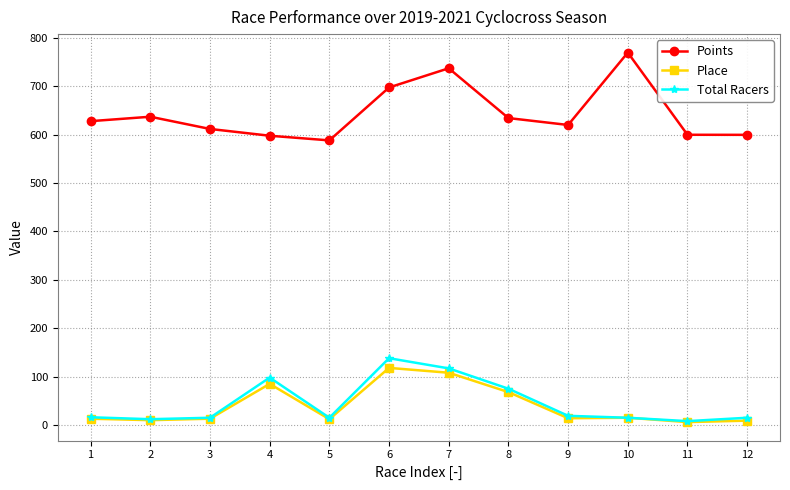

At how many categories does at least one series exceed 351?

12